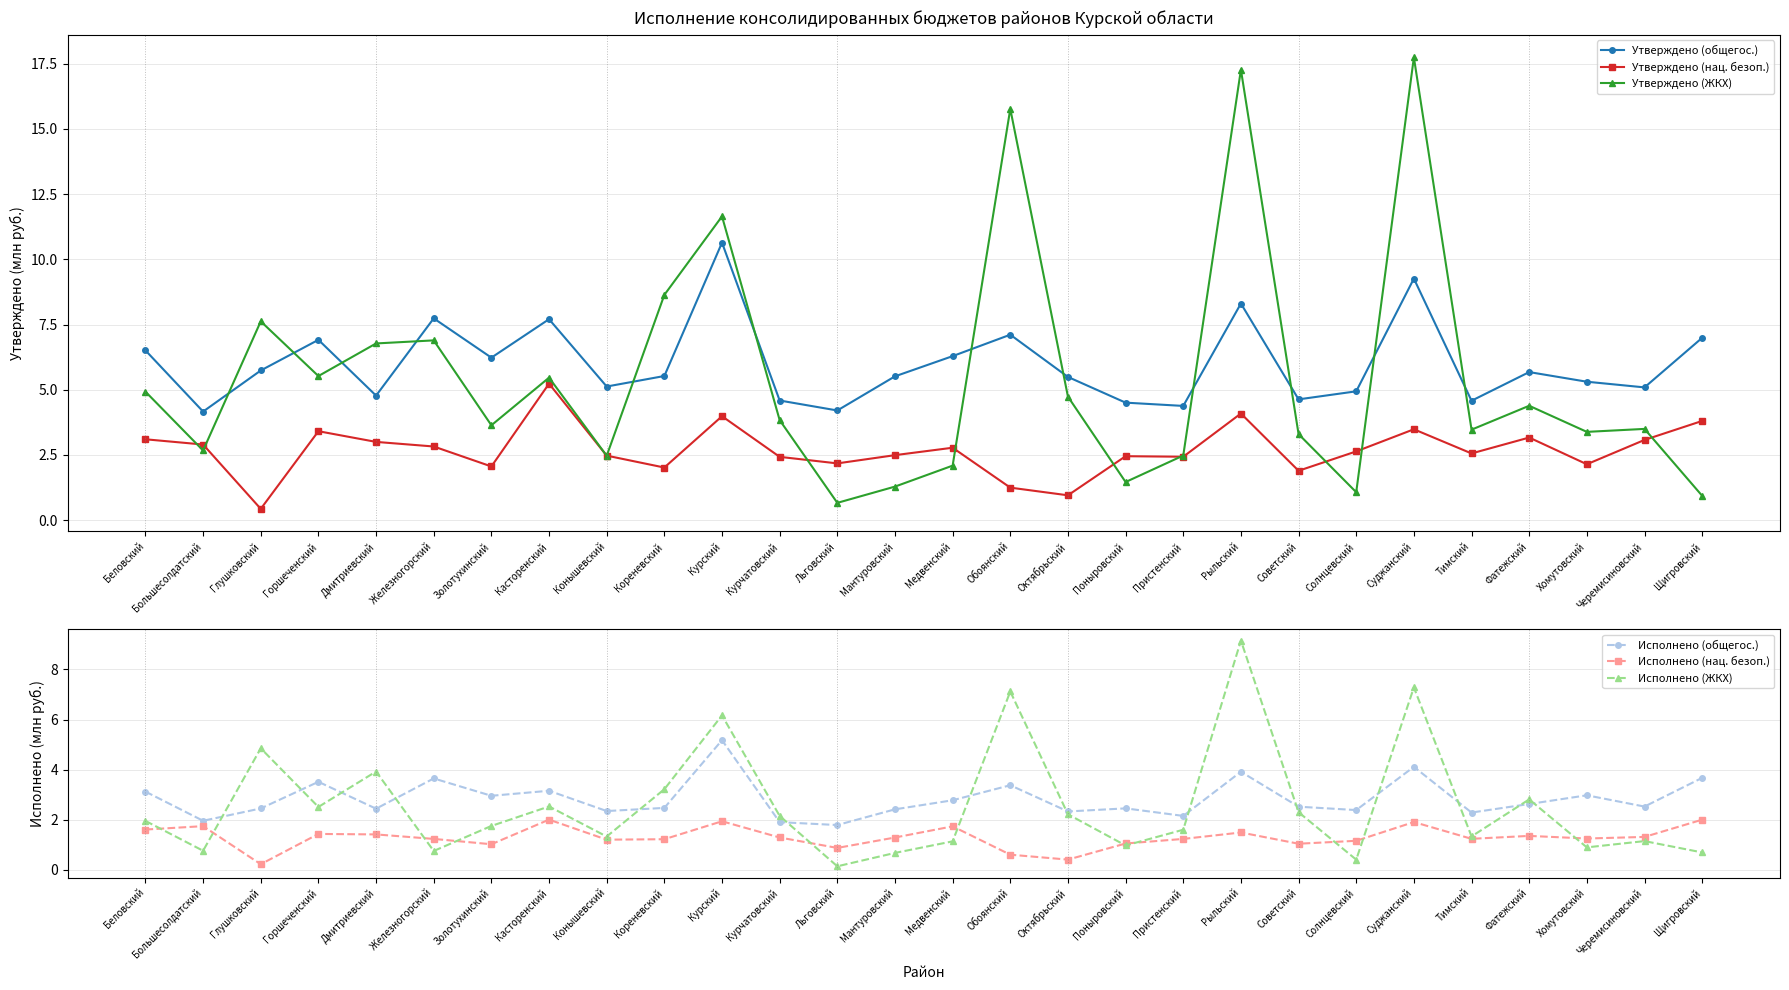

What position from the right is Хомутовский?

3